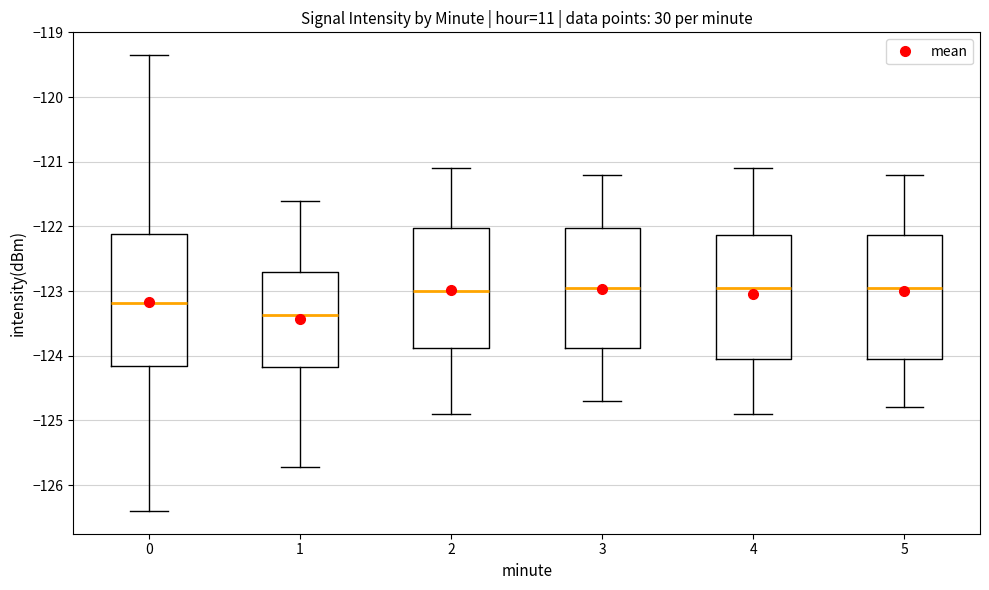

Which box has the lowest median line?

1